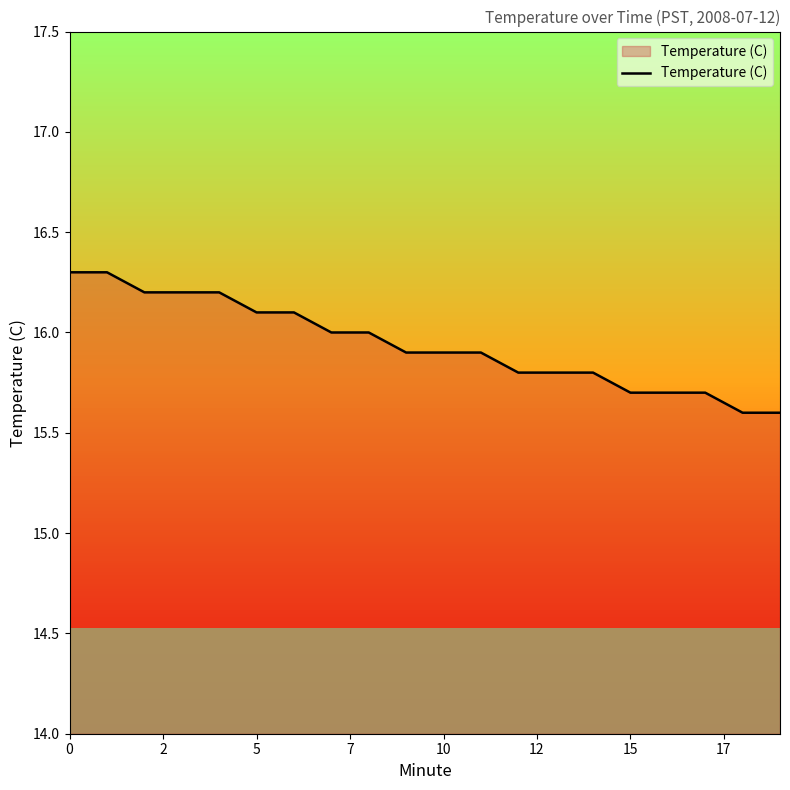

What is the greatest value displayed?

16.3